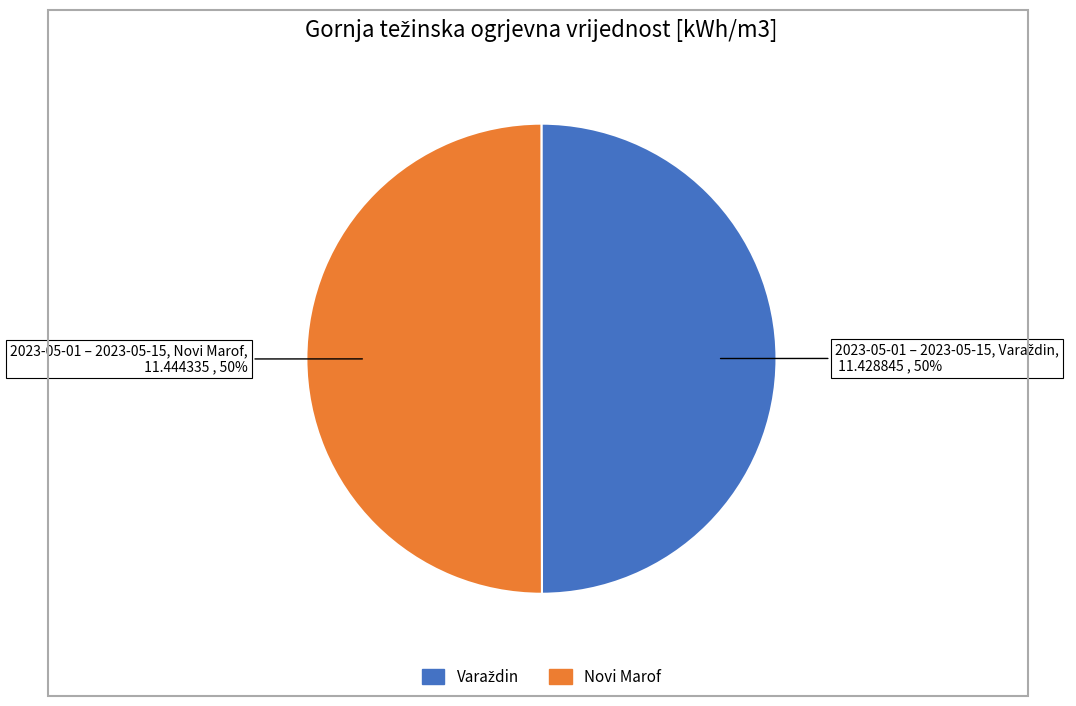

How many segments does this pie chart have?

2